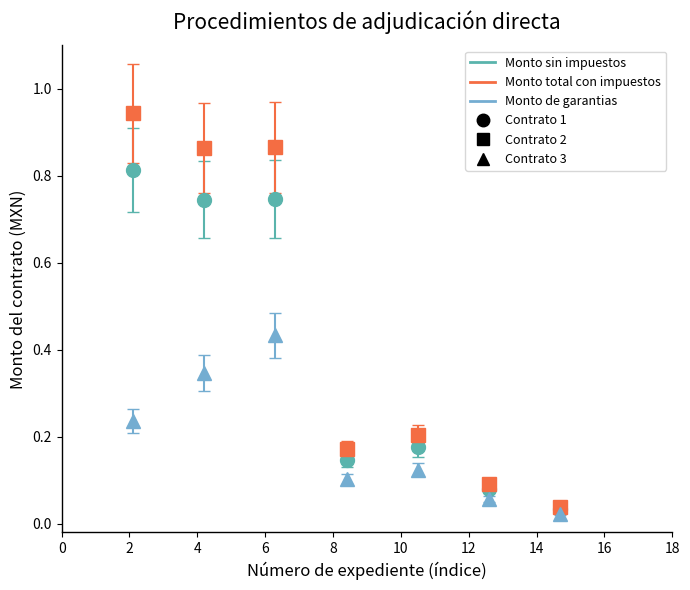

List the series in order of their overall mean, highest first.

Monto total con impuestos, Monto sin impuestos, Monto de garantias